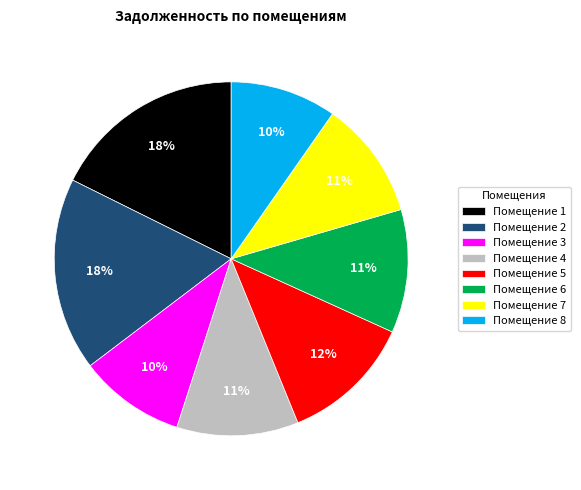

To the nearest percent, what is the average slice percentage?

12%